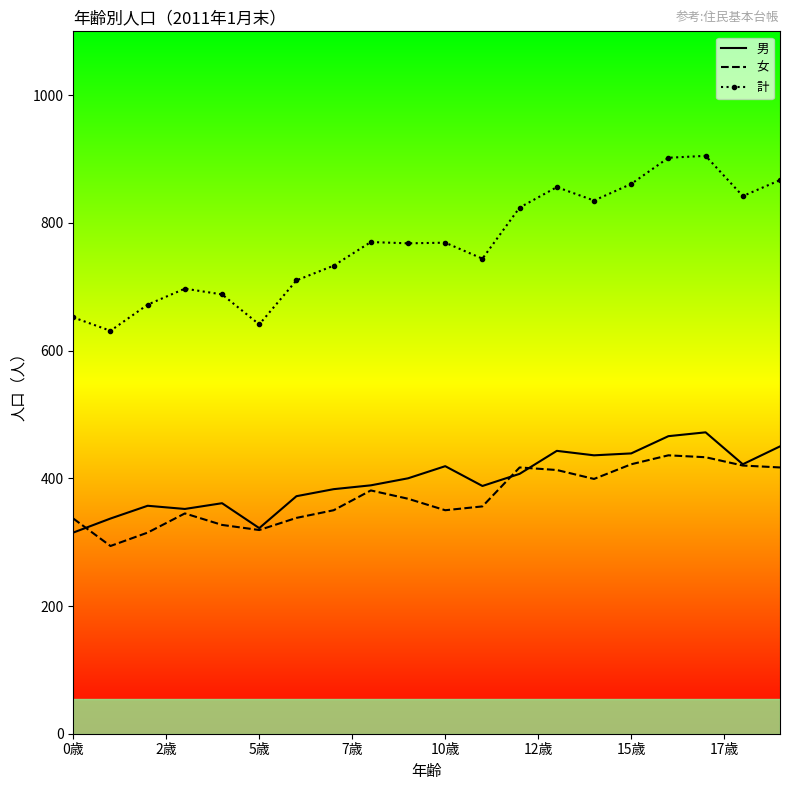

What is the lowest value of the 女 series?

294